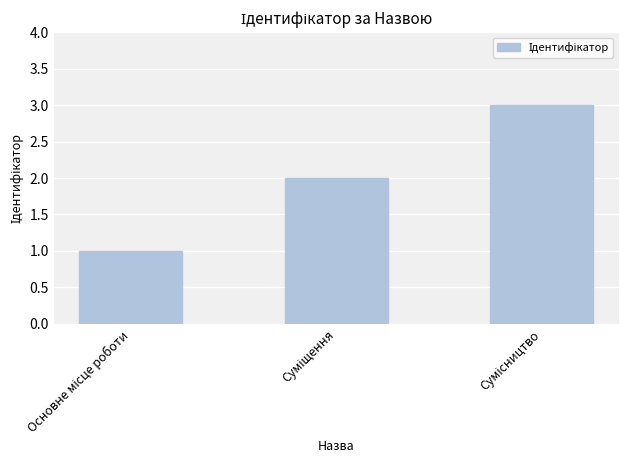

What is the difference between the maximum and minimum values?

2